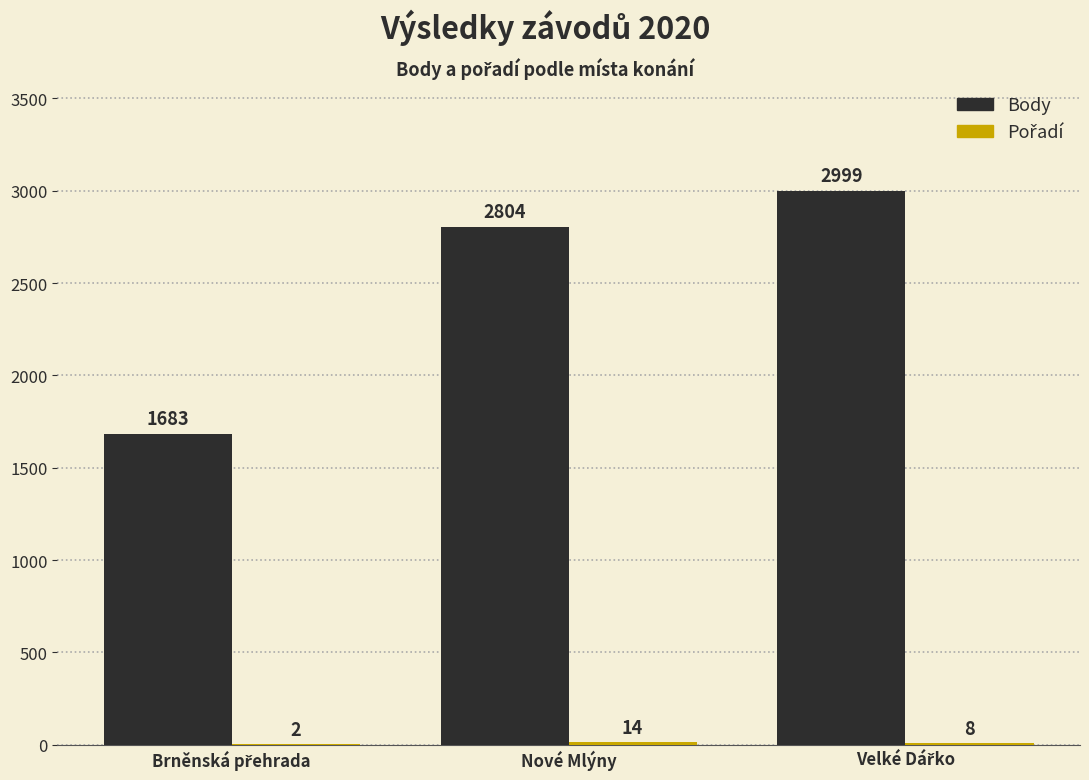

Which series has the largest total across all categories?

Body